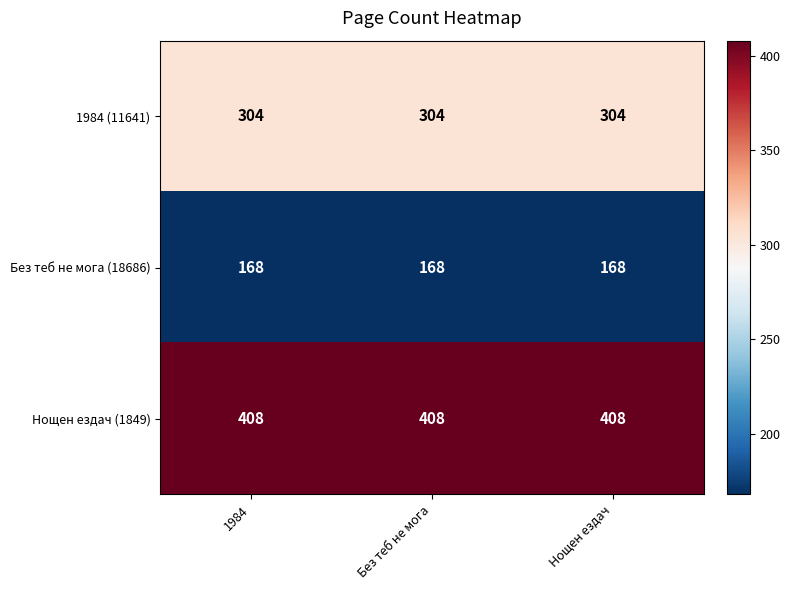

Which series has the largest total across all categories?

Нощен ездач (1849)